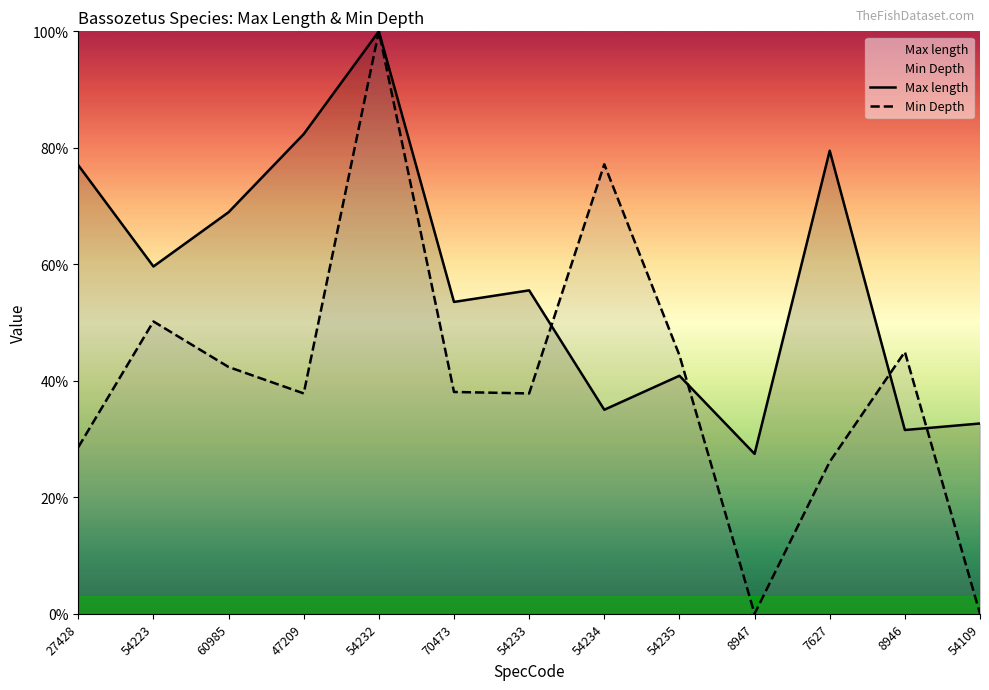

True or false: Min Depth has a value of 28.6 at 27428.

True